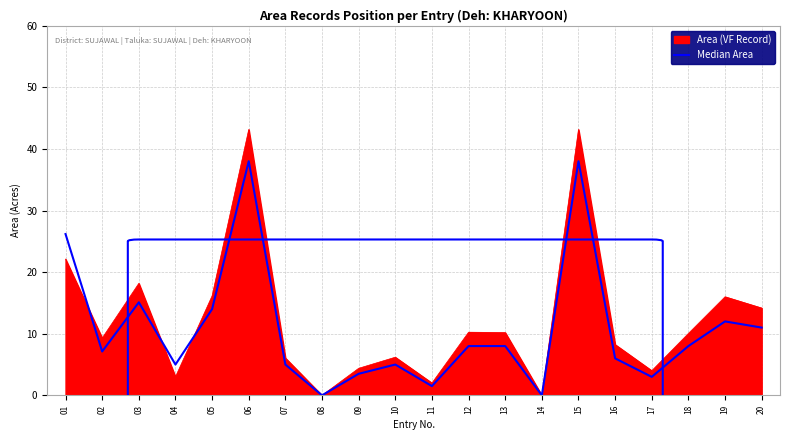

Does the chart display data point markers on the line(s)?

No